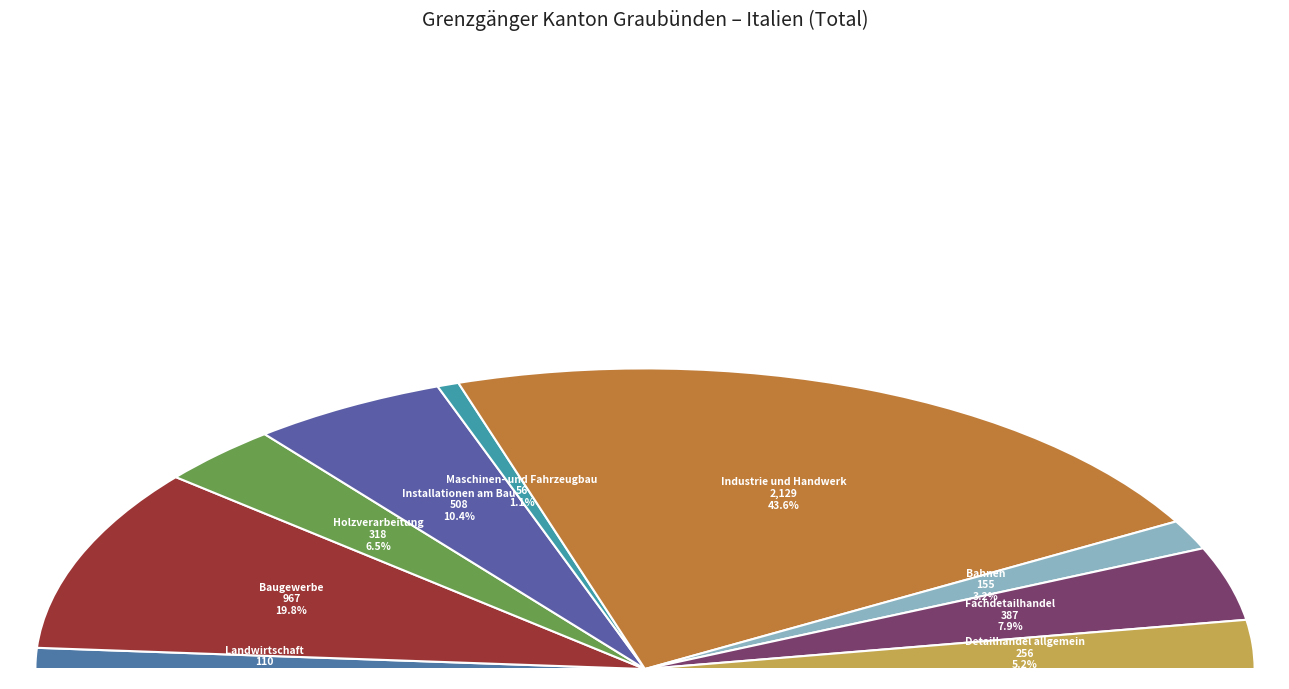

To the nearest percent, what is the difference between the largest and smallest slice percentages?

42%